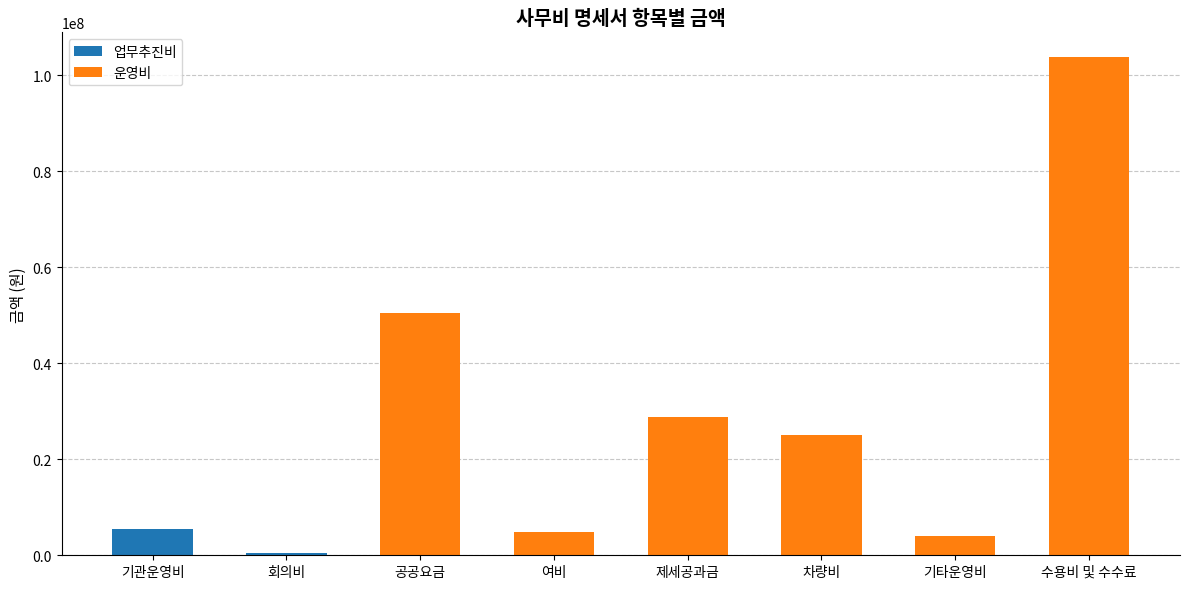

What is the value of the 4th bar from the left?

4818337